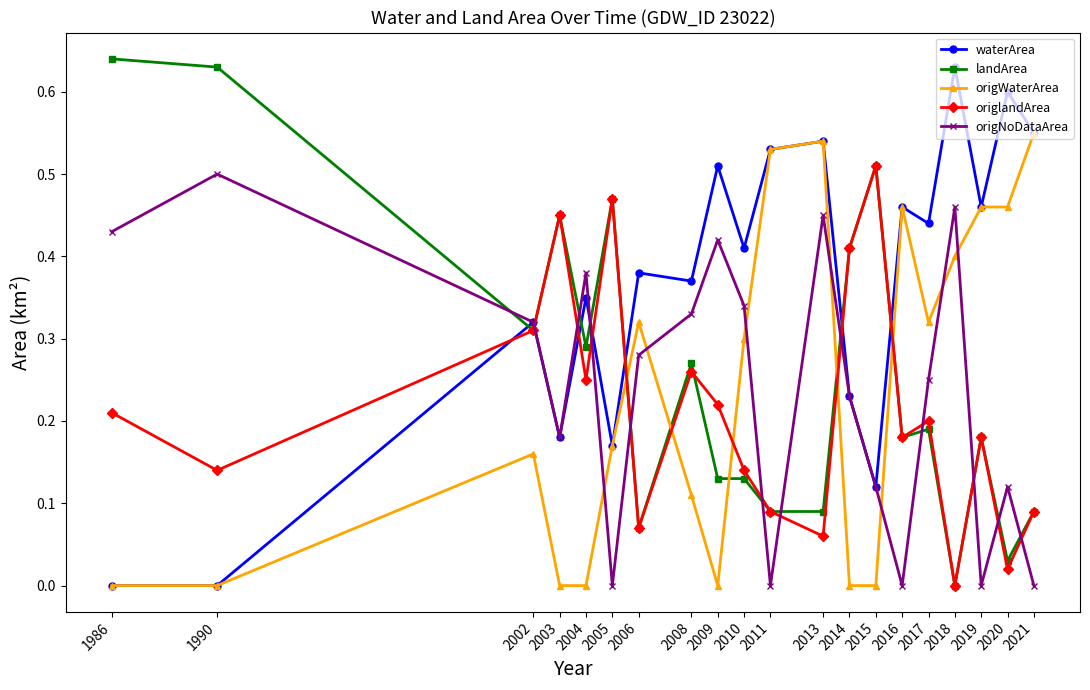

At which category does the chart reach its peak across all series?

1986